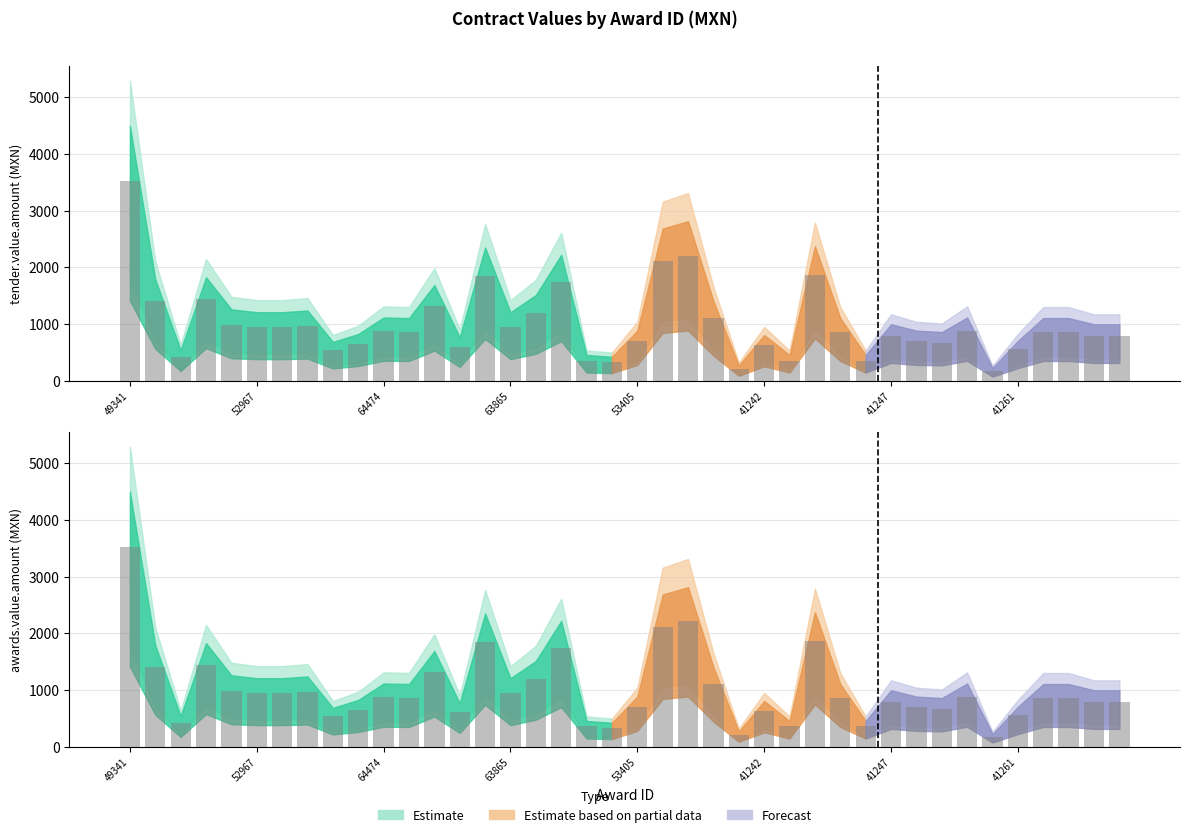

The value of awards.value.amount at 11740505 is 277.1. True or false?

False